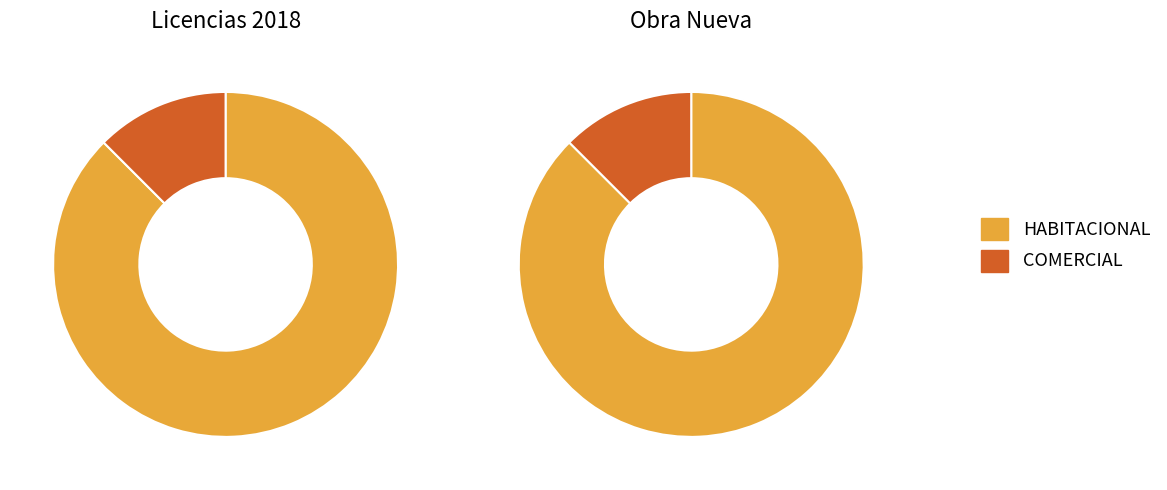

True or false: COMERCIAL accounts for 4% of the total.

False